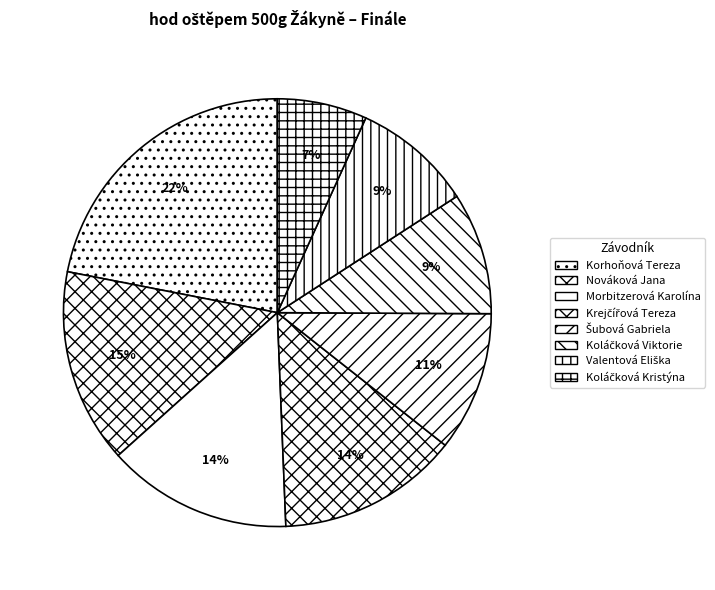

How many segments does this pie chart have?

8